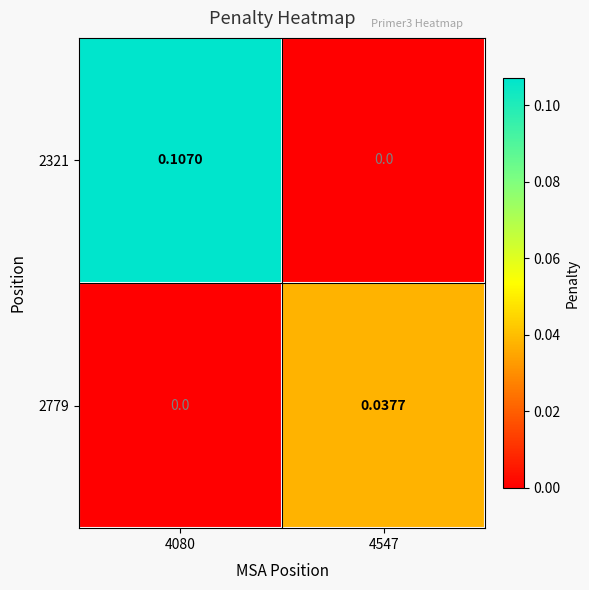

At 4080, list the series in order from smallest to largest.

2779, 2321